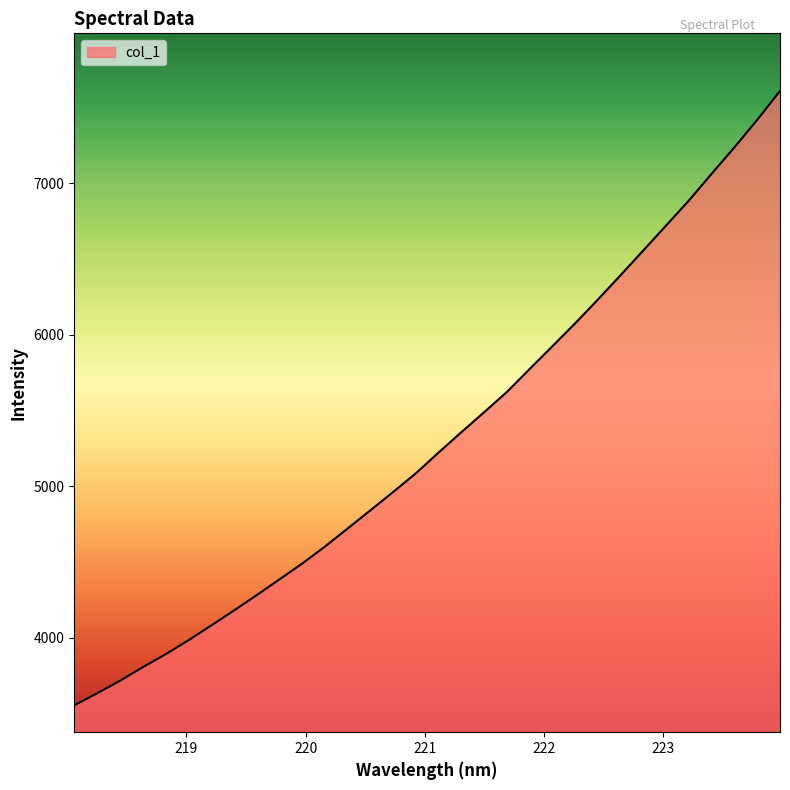

What is the minimum value shown in the chart?

3554.1